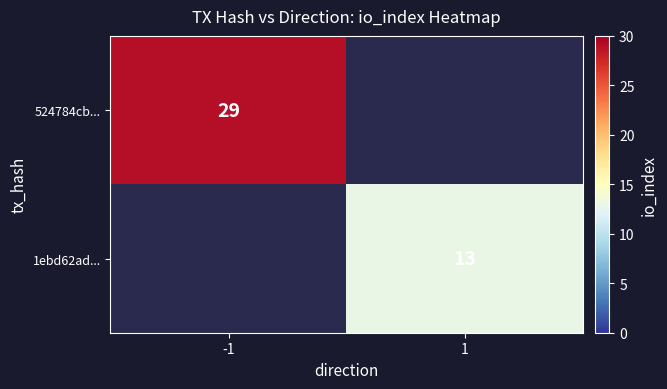

Is it true that 524784cb... equals 29 at -1?

True